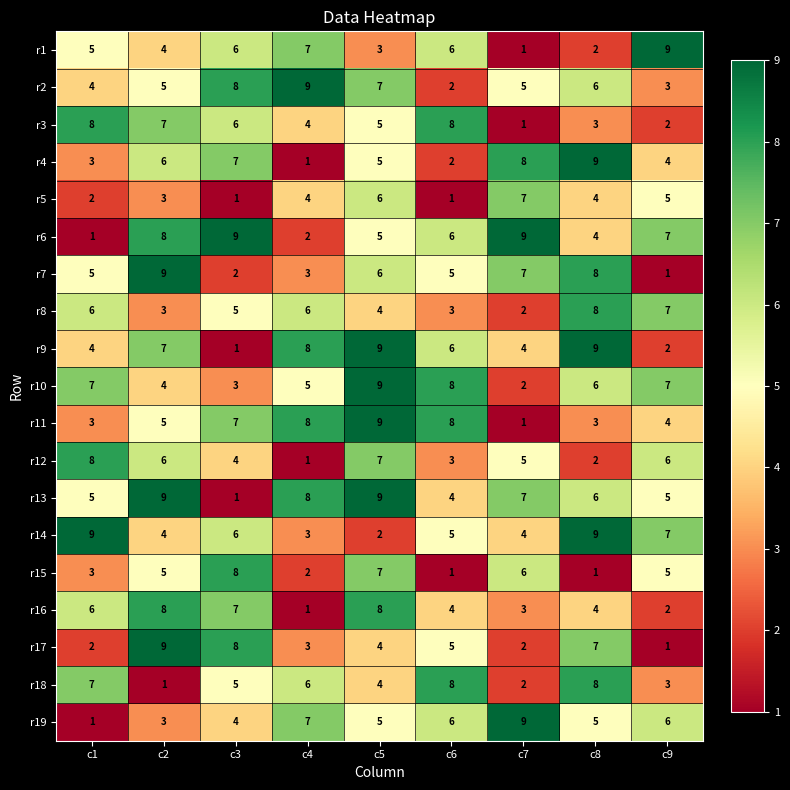

Which series has the largest total across all categories?

r13